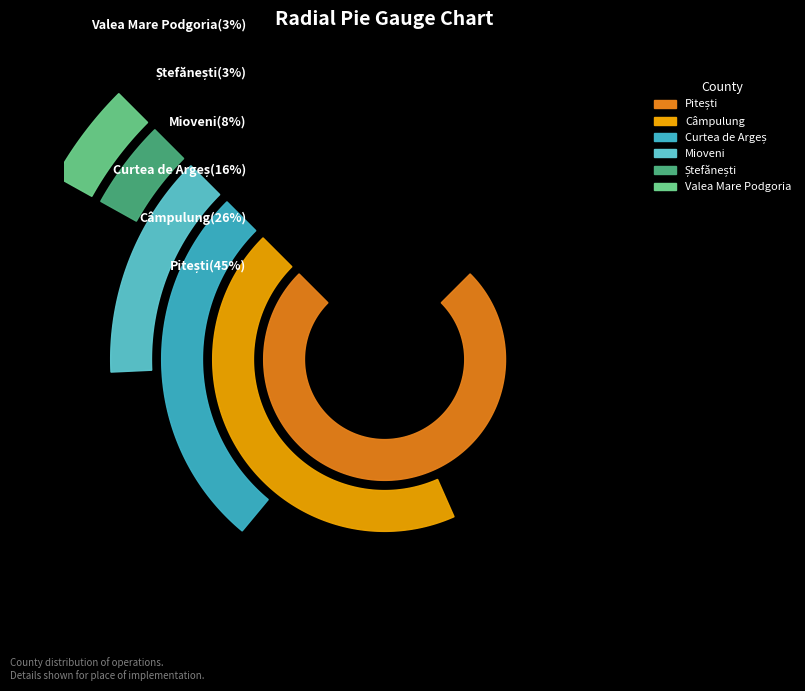

Between Câmpulung and Curtea de Argeș, which is larger?

Câmpulung